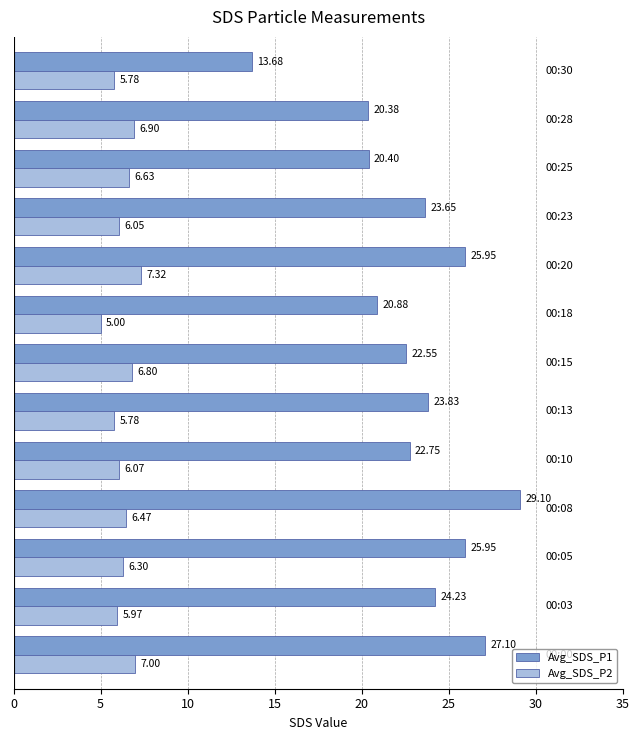

At how many categories does at least one series exceed 16?

12